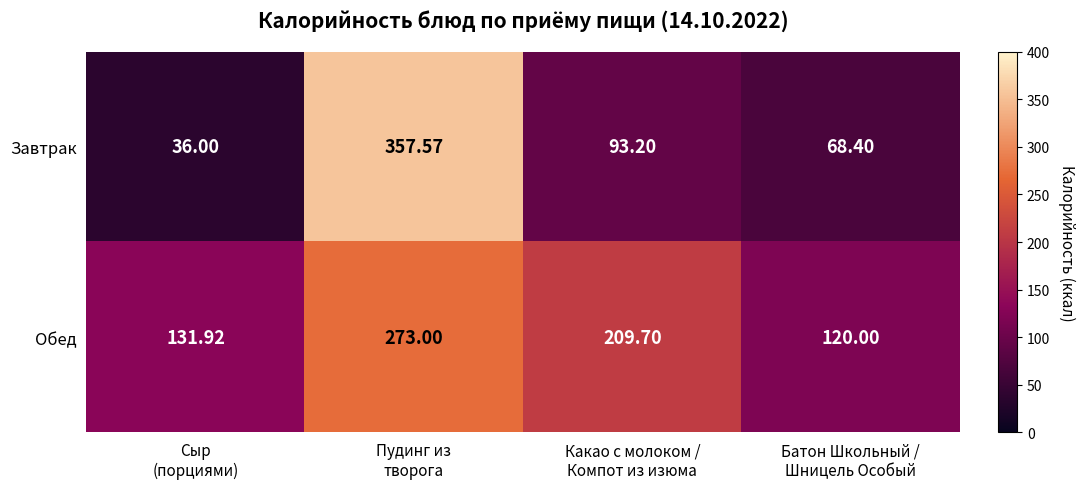

What is the total value across all series at Какао с молоком /
Компот из изюма?

302.9